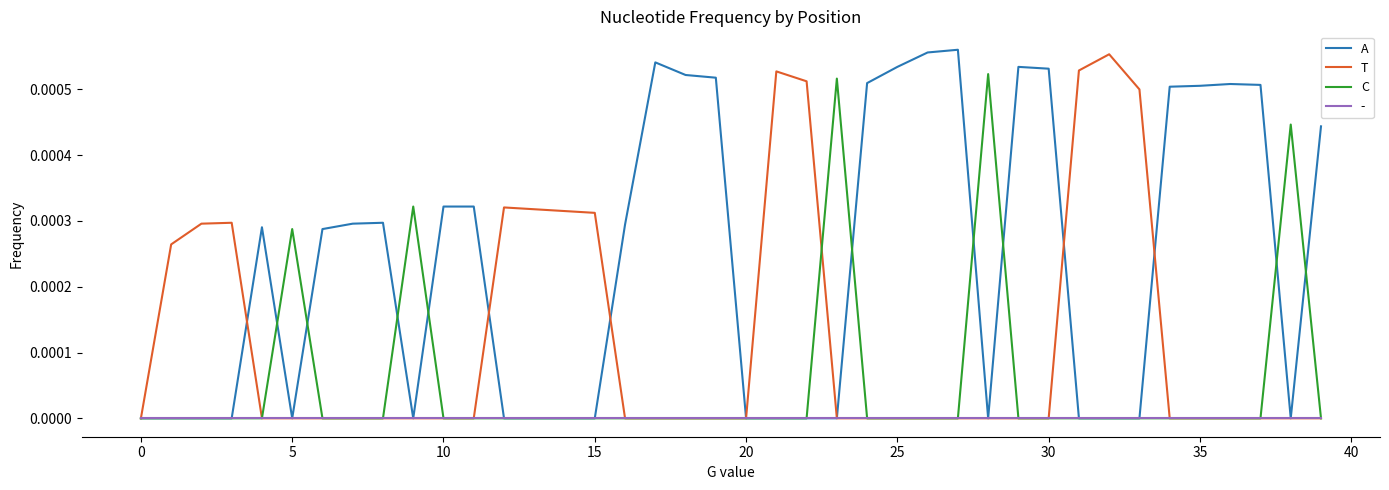

What are all the series names shown in the legend?

A, T, C, -